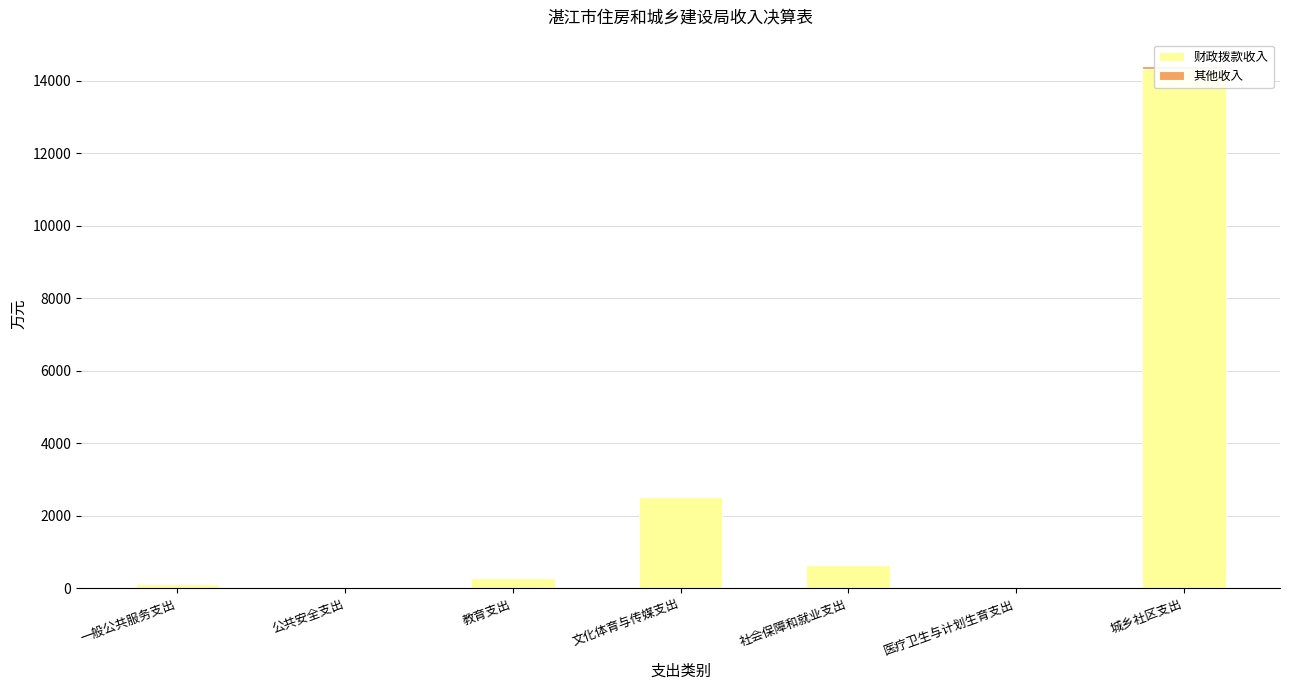

What is the difference between the maximum and minimum values in the 财政拨款收入 series?

14287.9